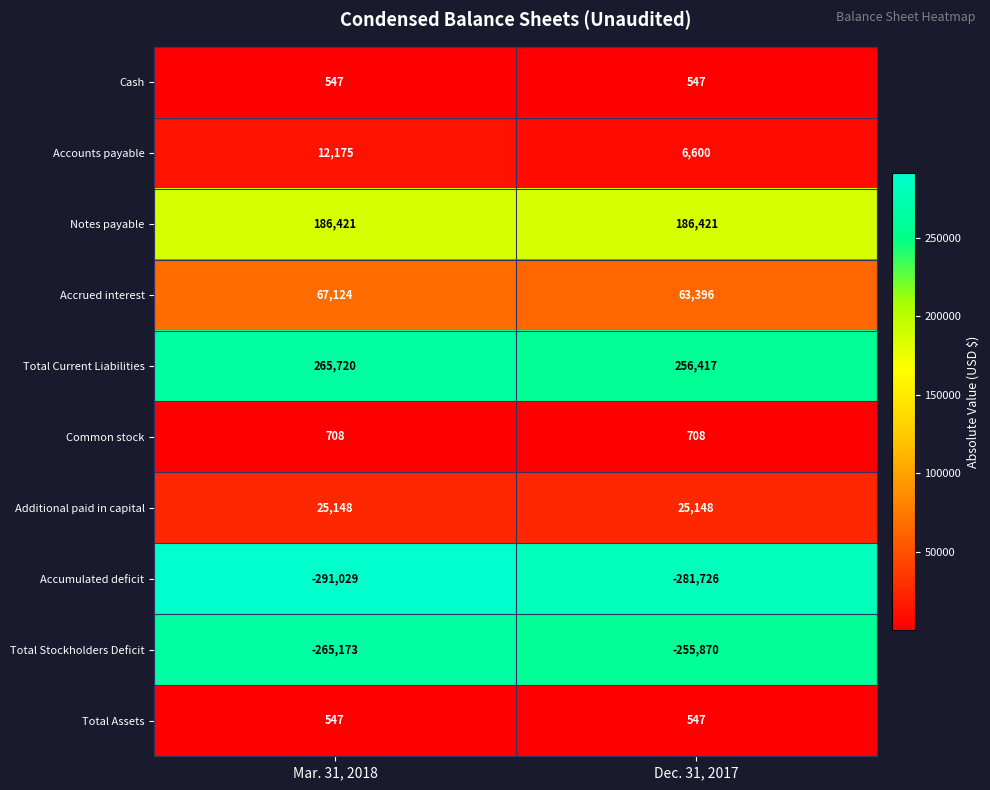

What is the spread (max minus min) of values at Mar. 31, 2018?

556749